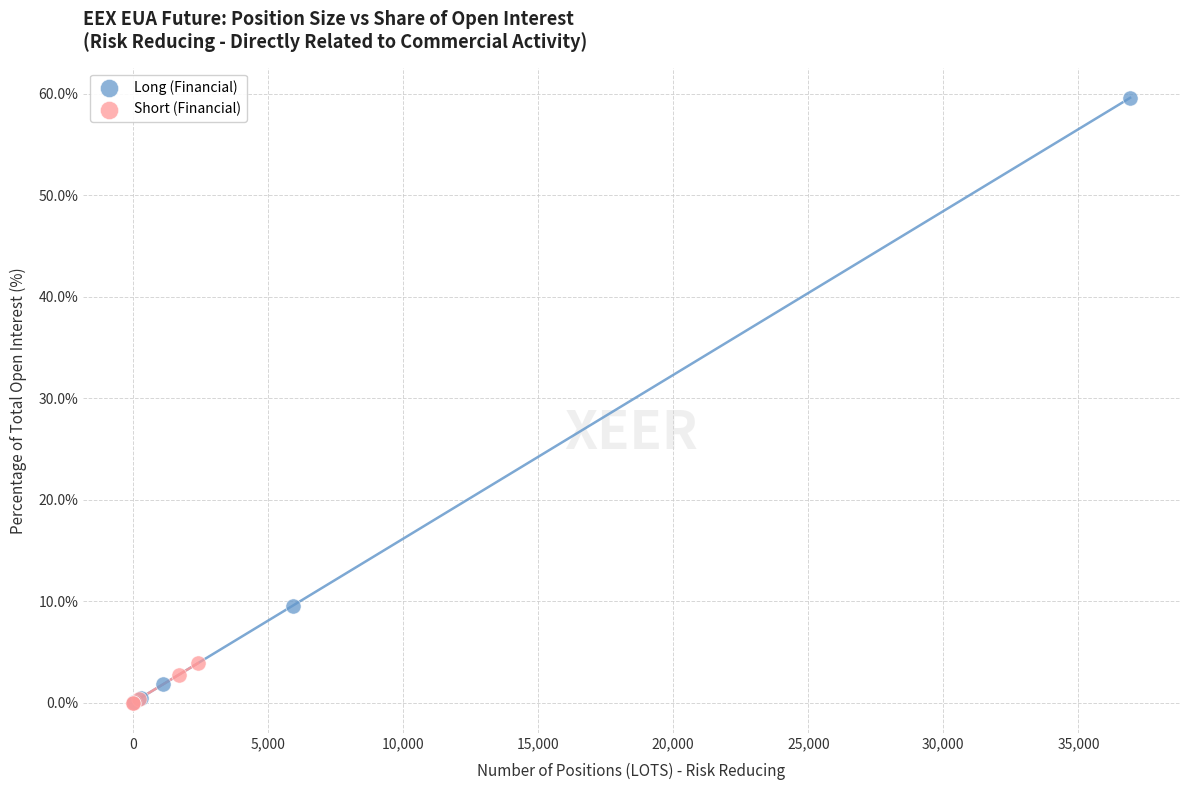

What are all the series names shown in the legend?

Long (Financial), Short (Financial)